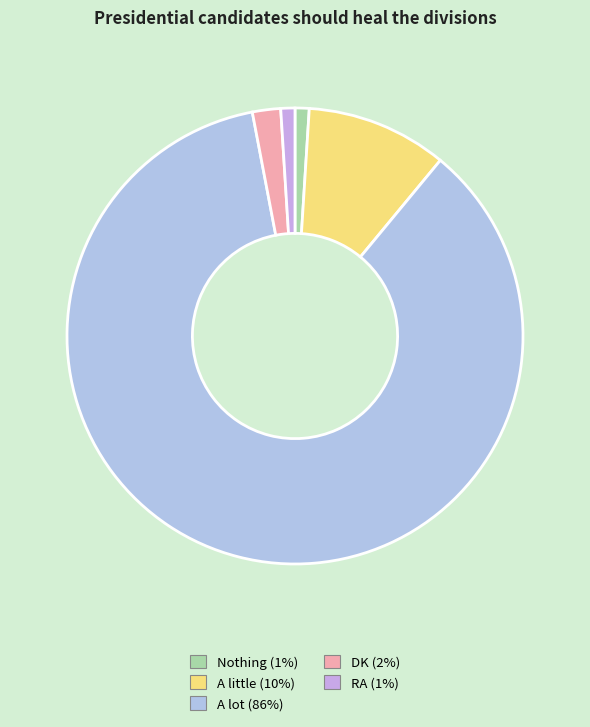

Rank the categories by value from lowest to highest.

Nothing, RA, DK, A little, A lot